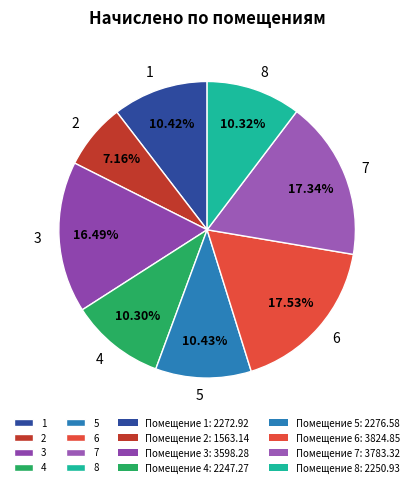

Count the number of slices in the pie.

8